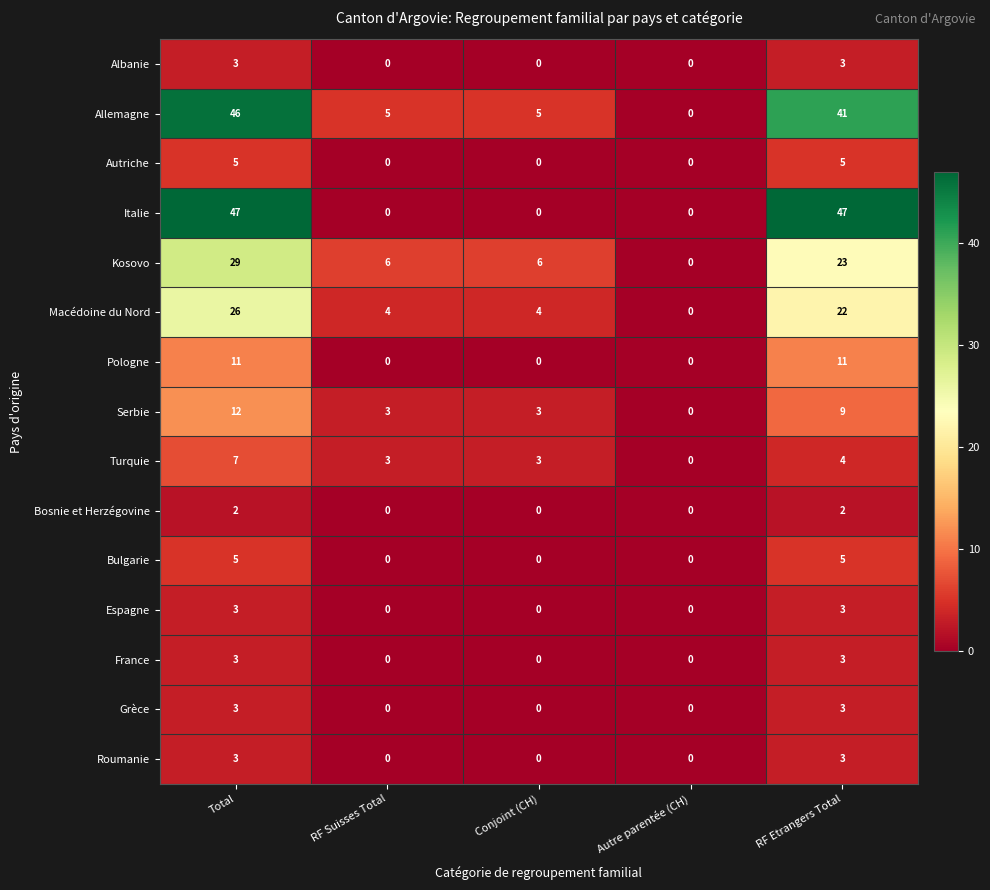

Count the Pologne values in the range 0 to 11.

5